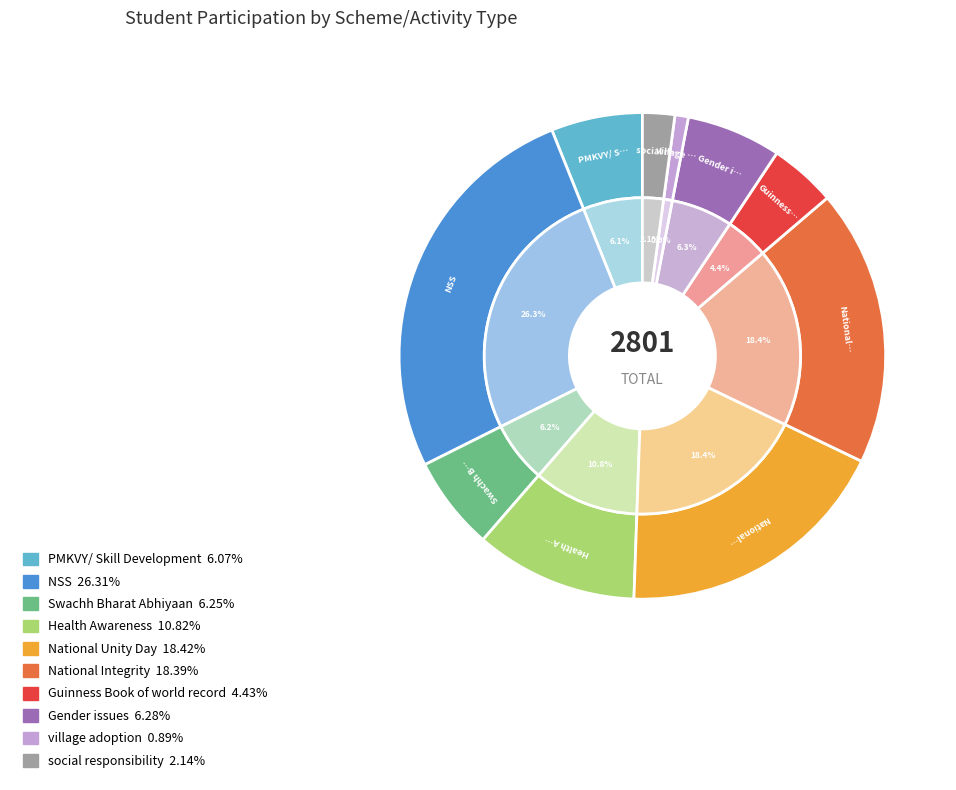

Which slice is the largest?

NSS